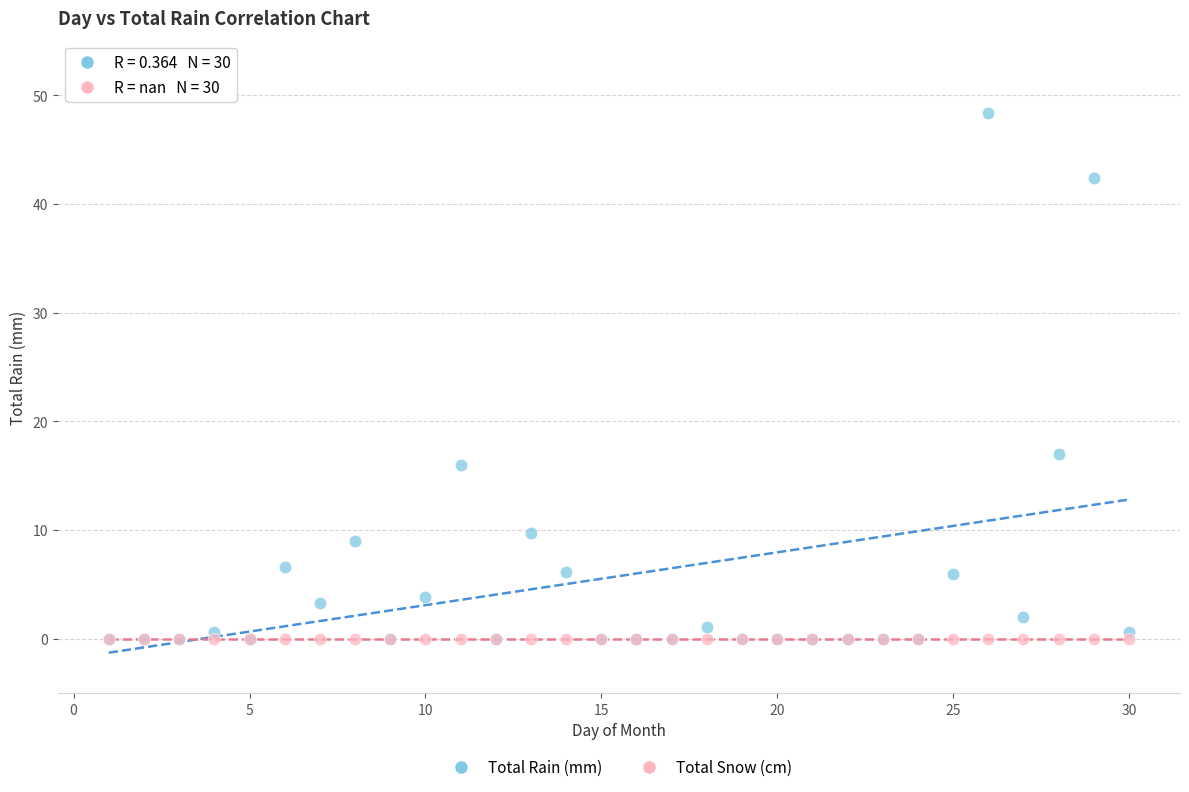

Which series reaches the maximum Y coordinate?

Total Rain (mm)